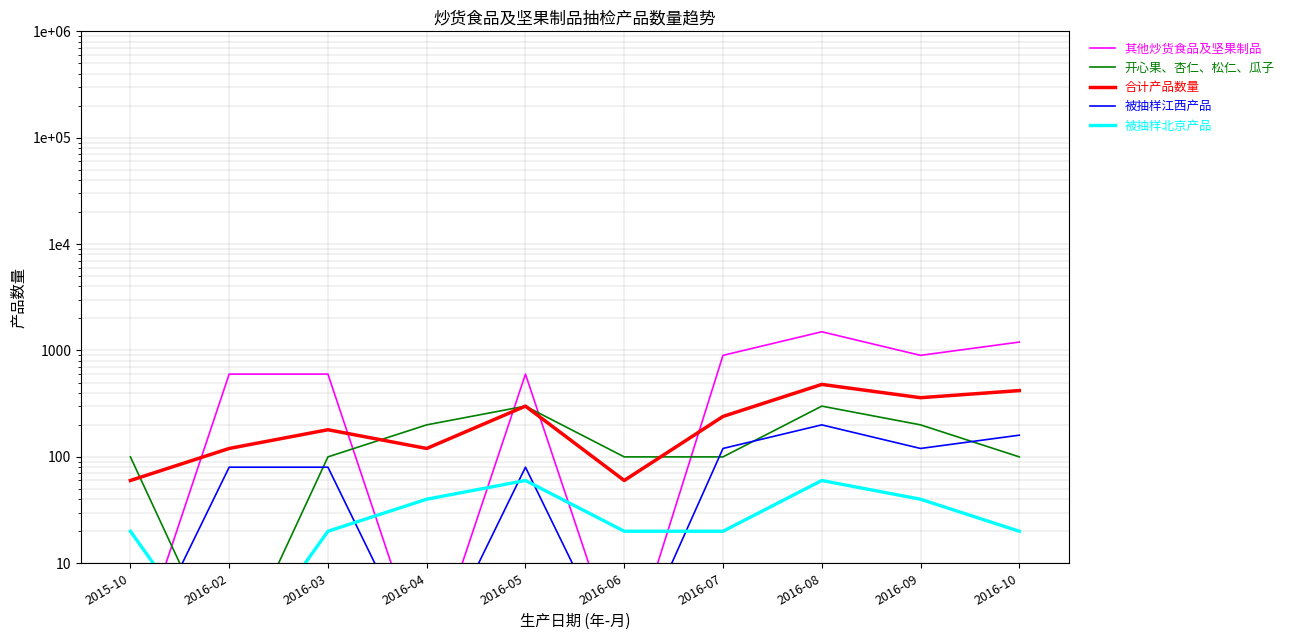

Where is the first local minimum for 合计产品数量?

2016-04